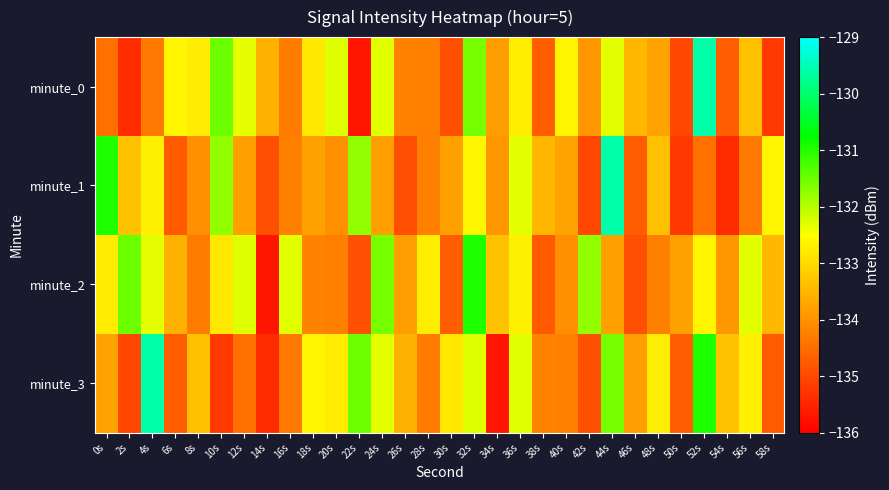

At which category does the chart reach its peak across all series?

52s